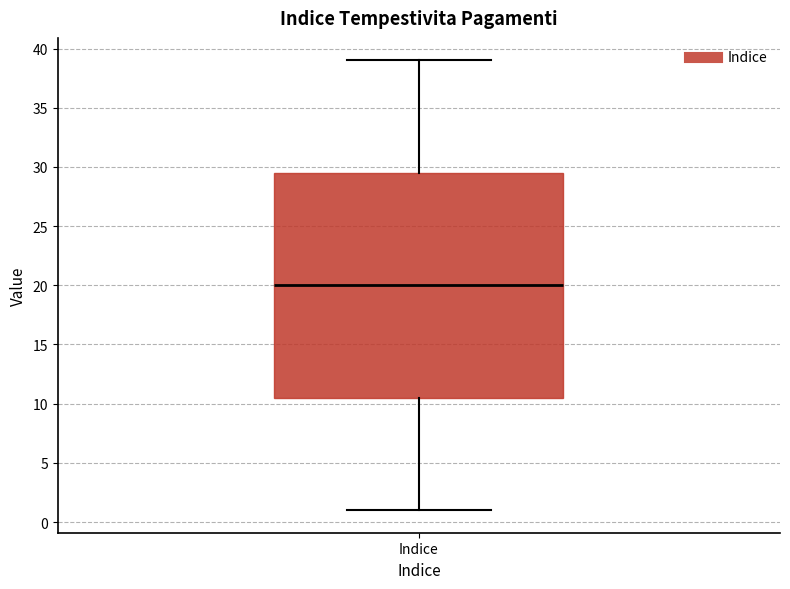

Read this box plot against the y-axis: the position of the median line, the range covered by the box, and the ends of both whiskers. The values are not printed on the chart, so give them approximately, as read against the axis.

median 20.0, box 10.5 to 29.5, whiskers 1.0 to 39.0